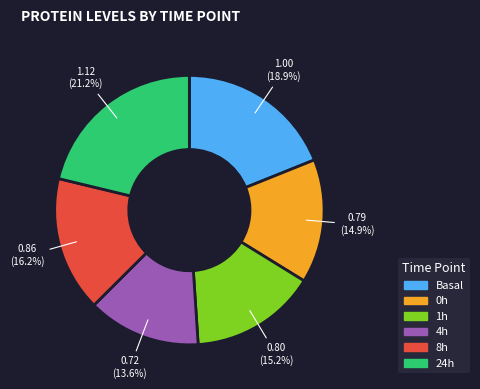

To the nearest percent, what is the average slice percentage?

17%